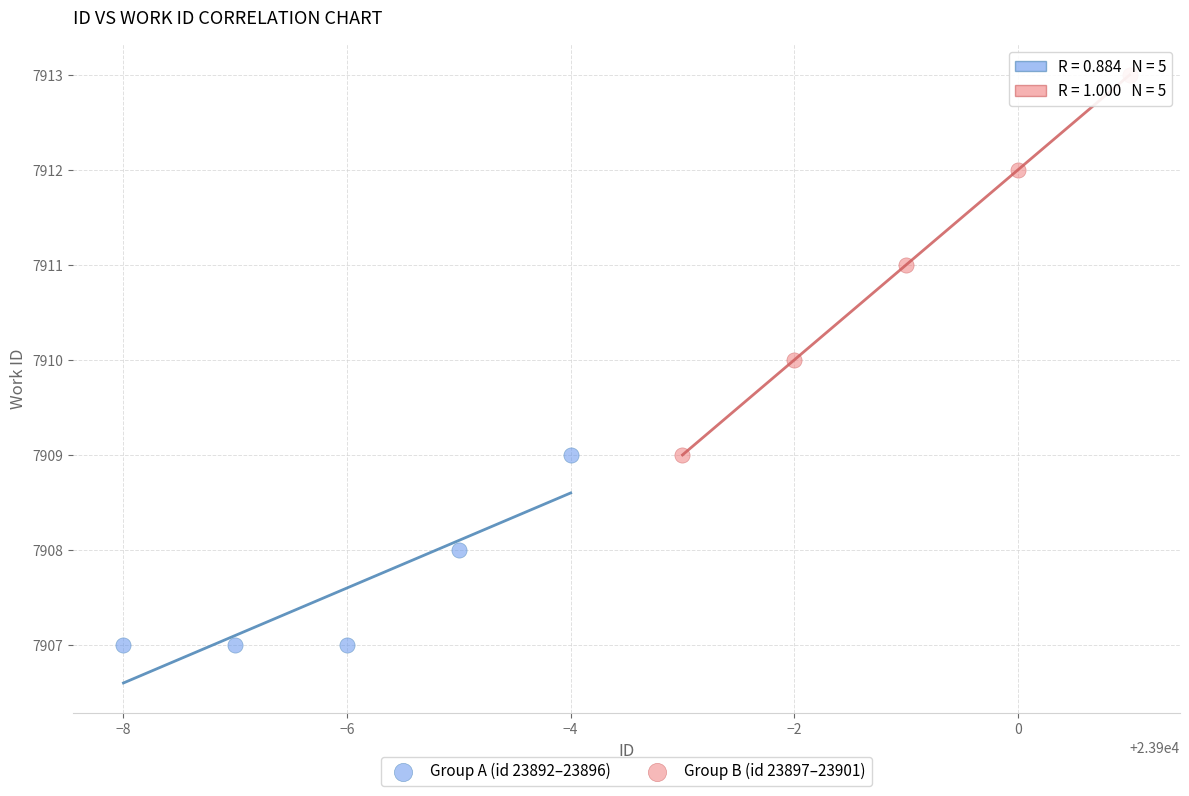

Which series has the largest Y range (max minus min)?

Group B (id 23897–23901)